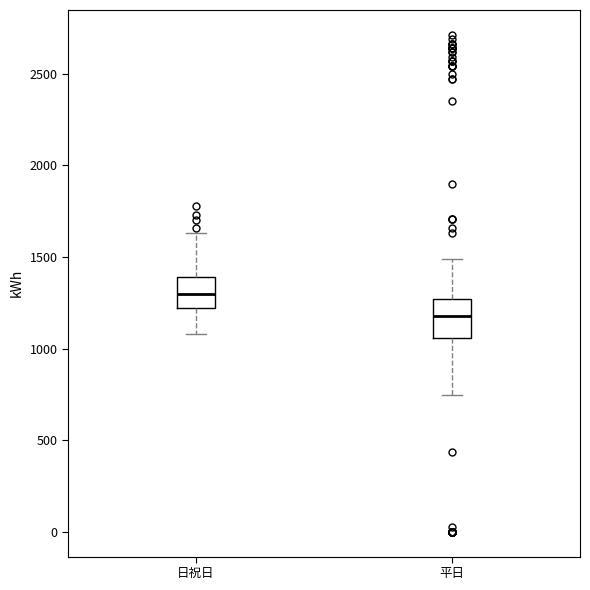

Which box has the highest median line?

日祝日